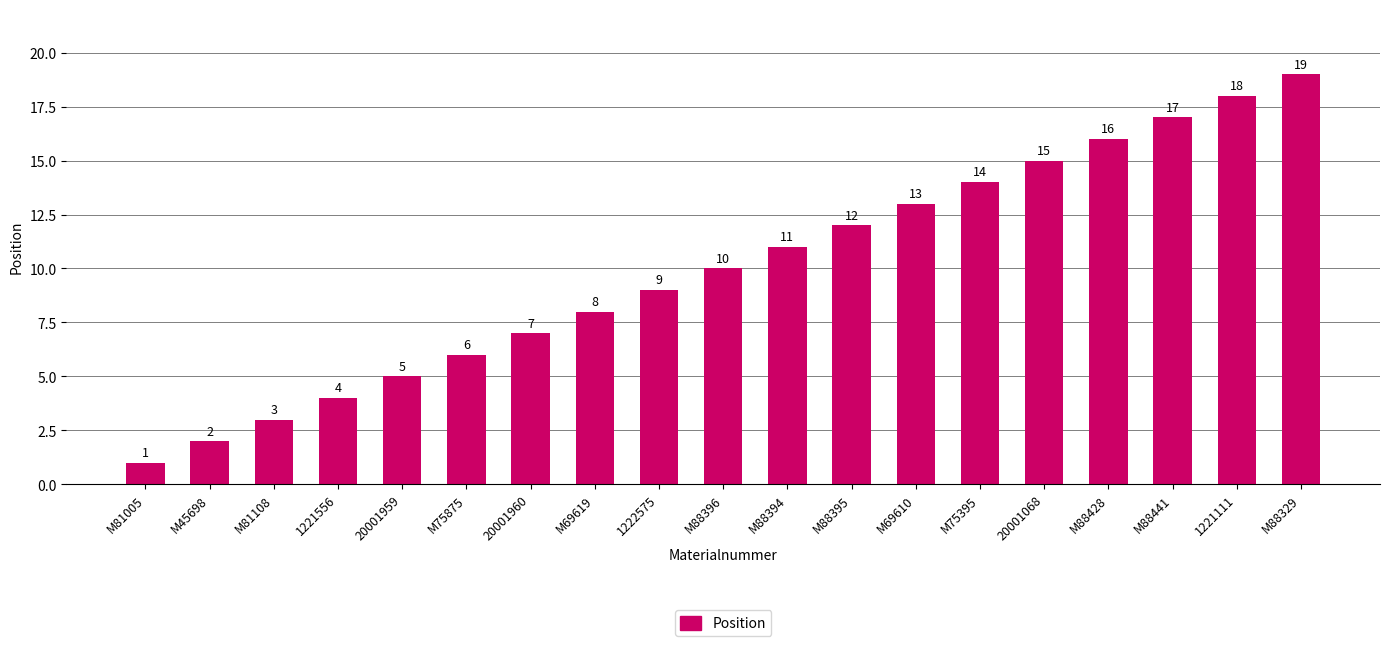

List the labels in order of value, largest first.

M88329, 1221111, M88441, M88428, 20001068, M75395, M69610, M88395, M88394, M88396, 1222575, M69619, 20001960, M75875, 20001959, 1221556, M81108, M45698, M81005